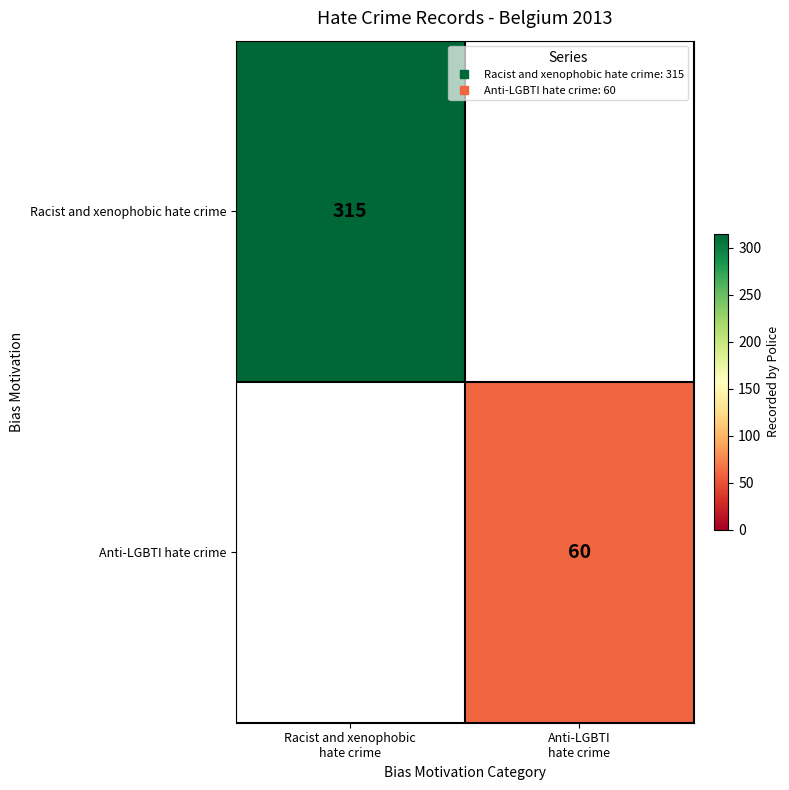

Rank the series by their maximum value, from highest to lowest.

Racist and xenophobic hate crime, Anti-LGBTI hate crime